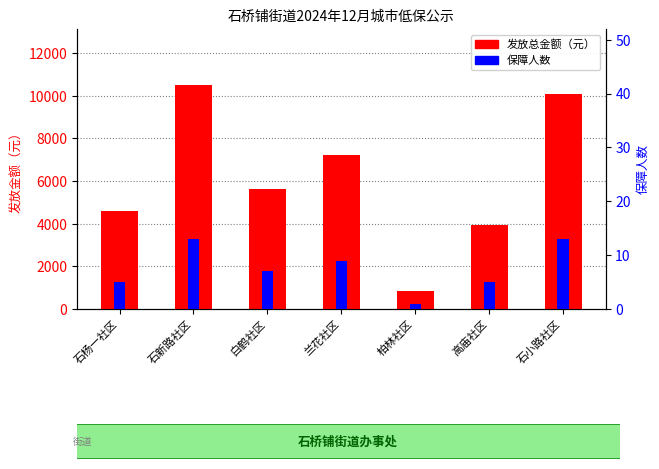

At how many categories does at least one series exceed 8181?

2